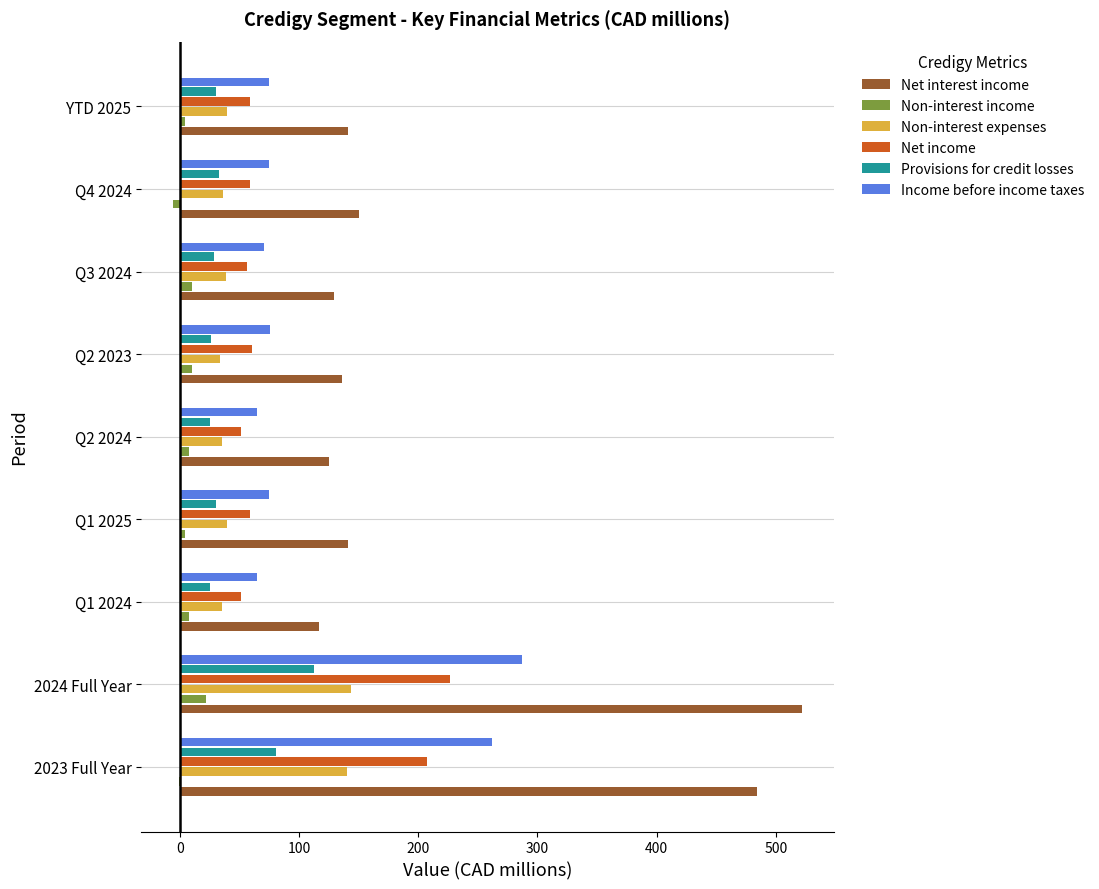

Is the value of Income before income taxes at Q2 2024 greater than the value of Provisions for credit losses at 2024 Full Year?

No